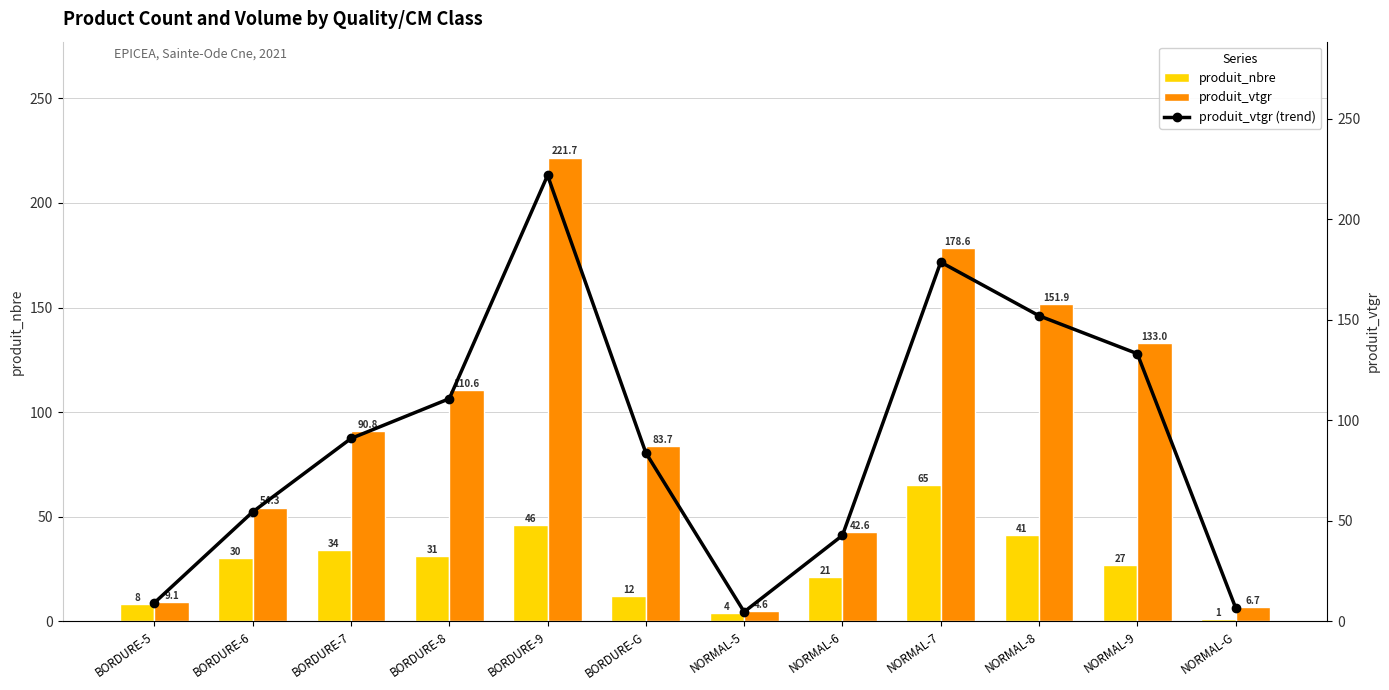

At which category is the sum across all series the highest?

BORDURE-9